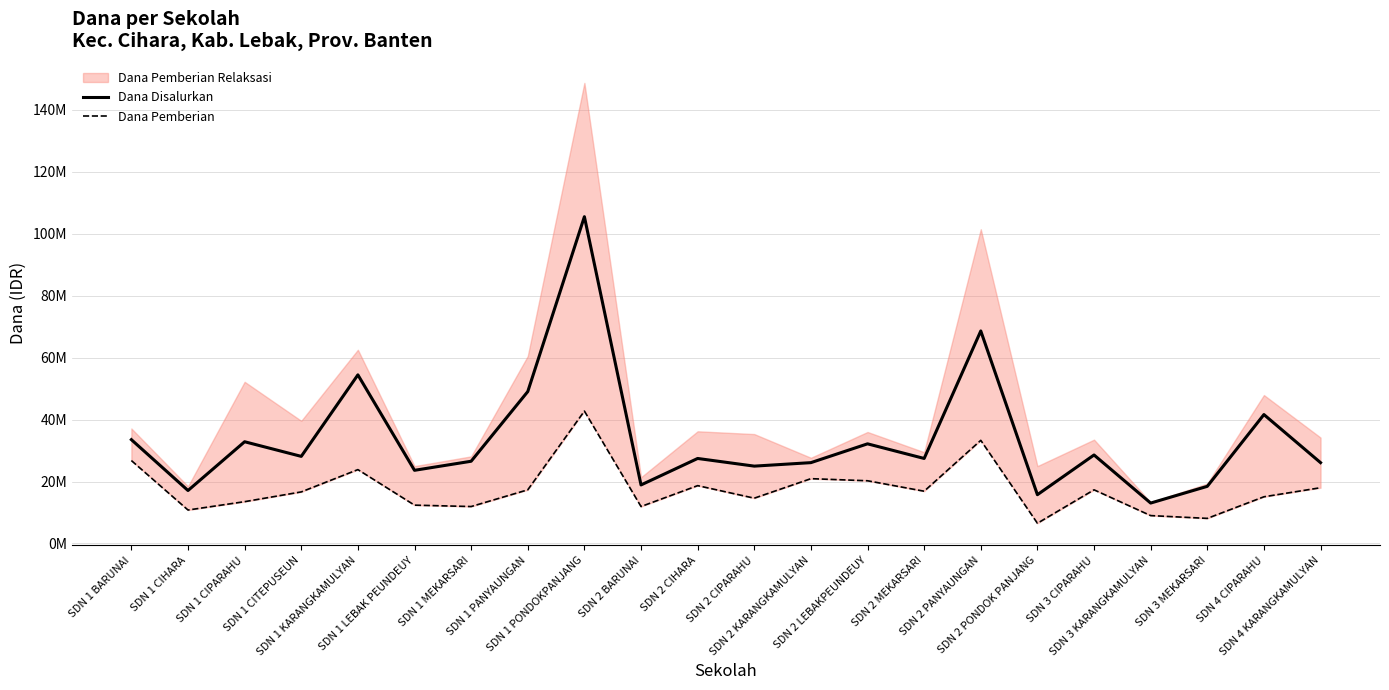

True or false: Dana Disalurkan and Dana Pemberian cross at least once.

False